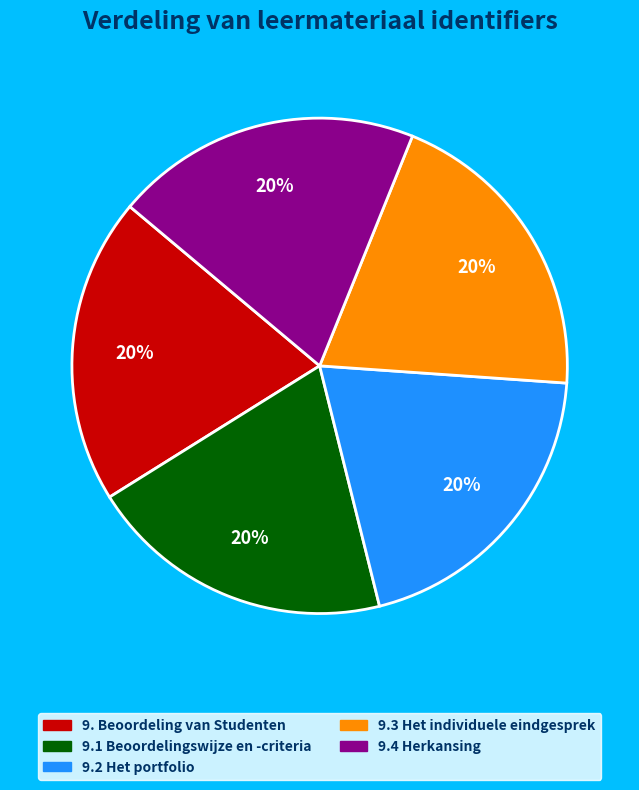

Count the number of slices in the pie.

5